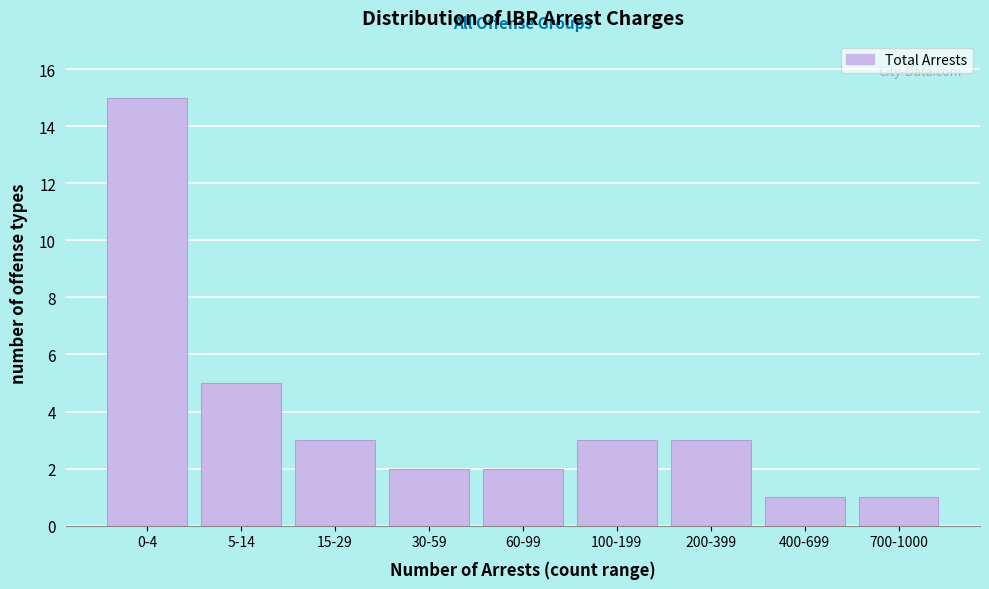

Reading left to right, what are all the values shown in this chart?

15	5	3	2	2	3	3	1	1